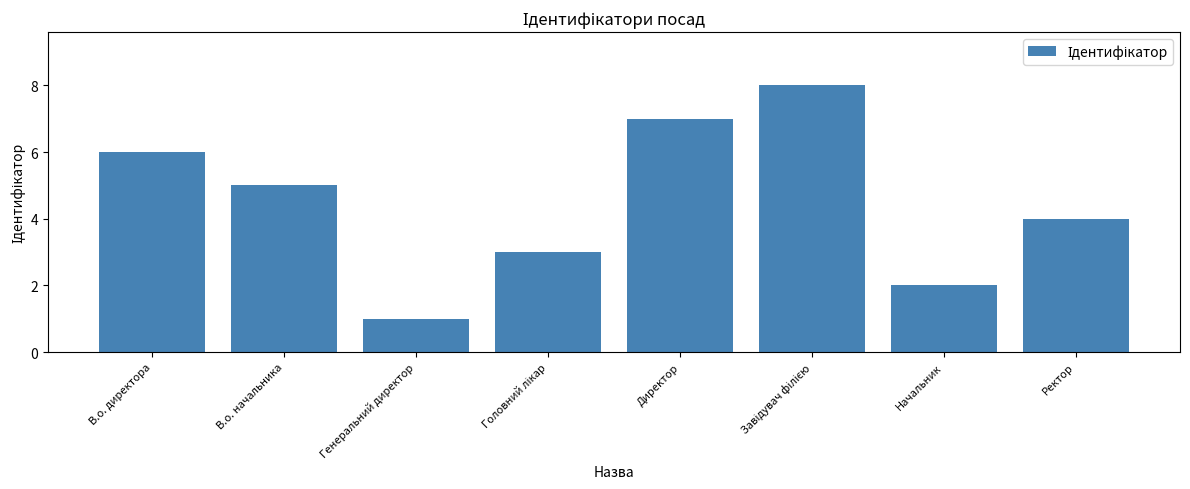

How many values are below 5?

4